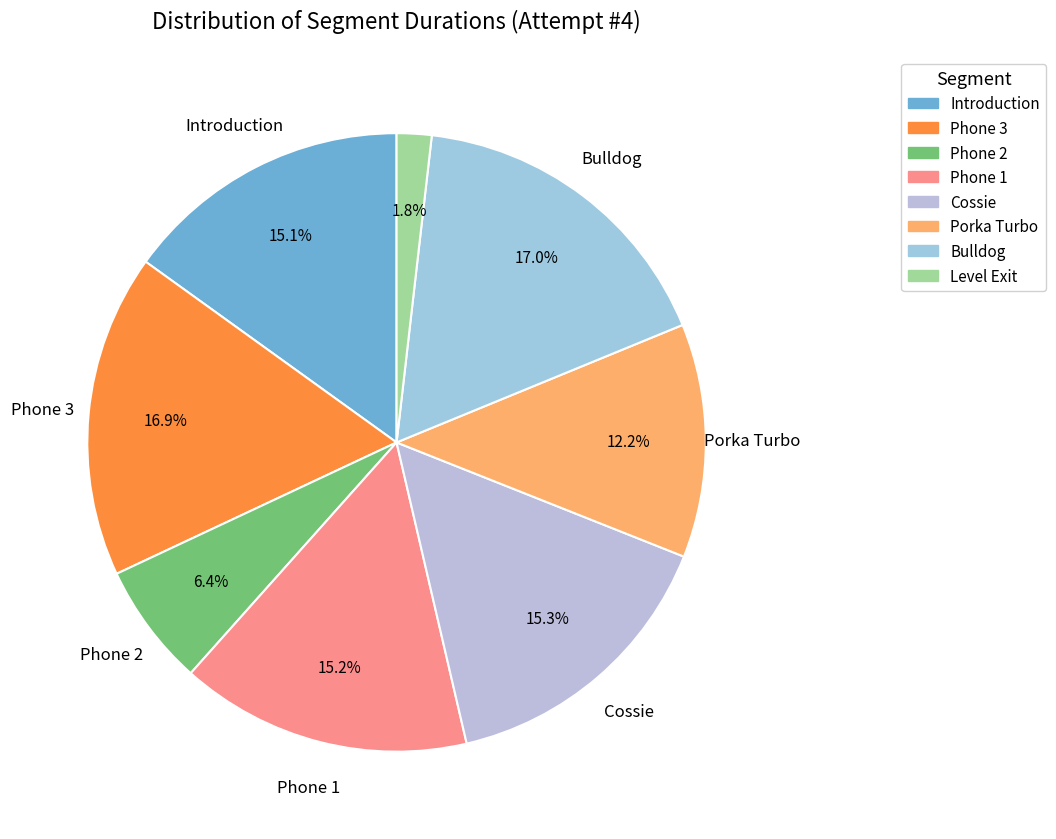

Count the number of slices in the pie.

8